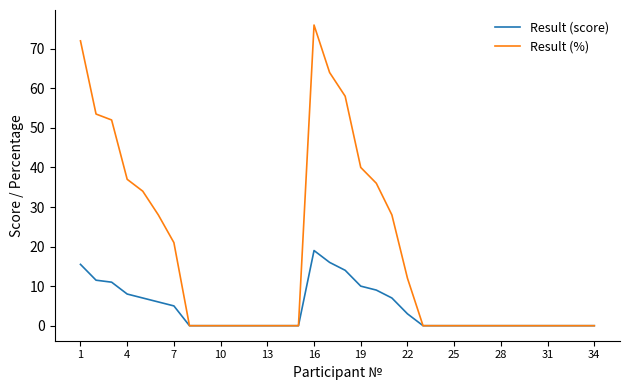

What is the highest value of the Result (score) series?

19.0